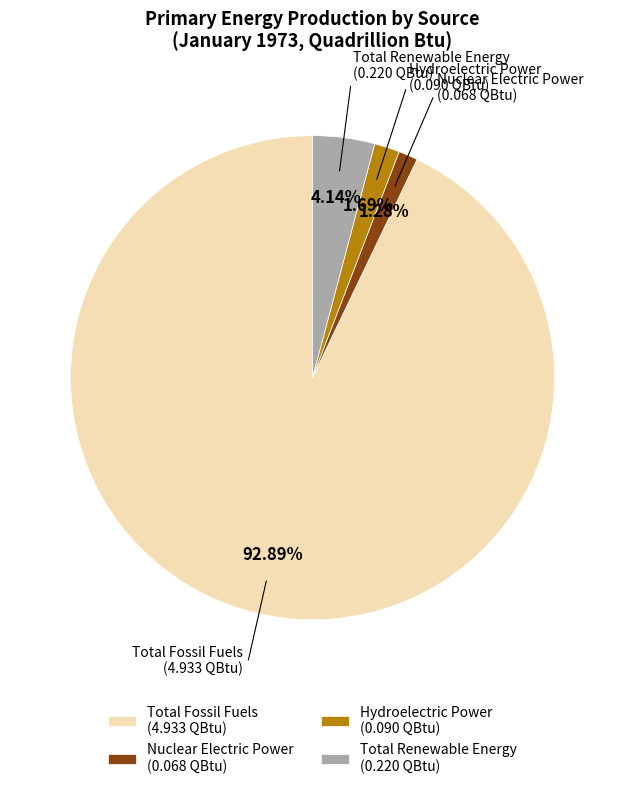

Between Total Renewable Energy (0.220 QBtu) and Nuclear Electric Power (0.068 QBtu), which is larger?

Total Renewable Energy (0.220 QBtu)